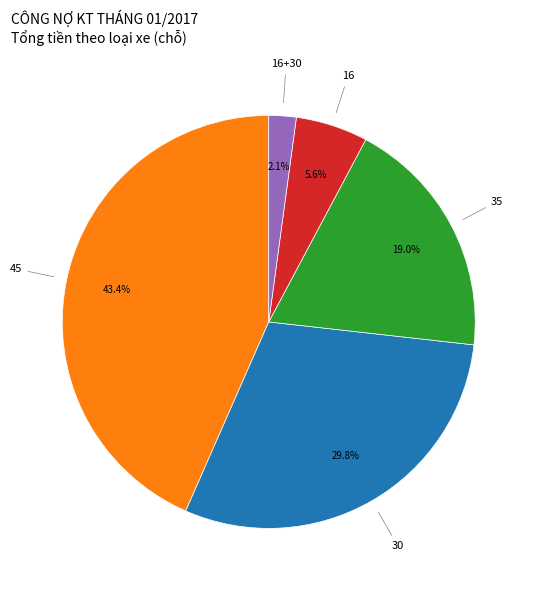

Does any single category account for the majority?

No